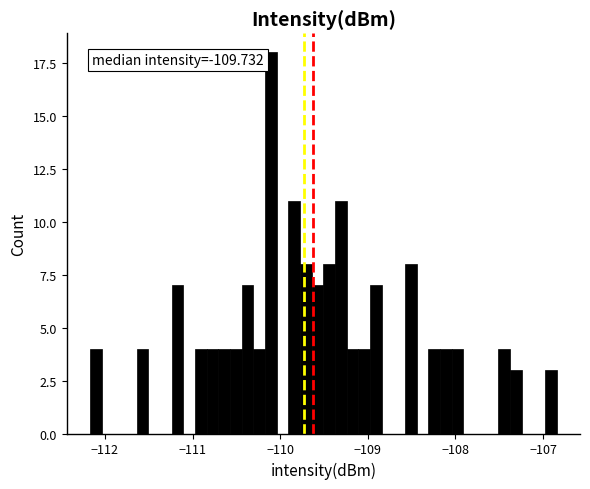

Read against the x-axis, roughly where is the centre of the tallest bar?

-110.1